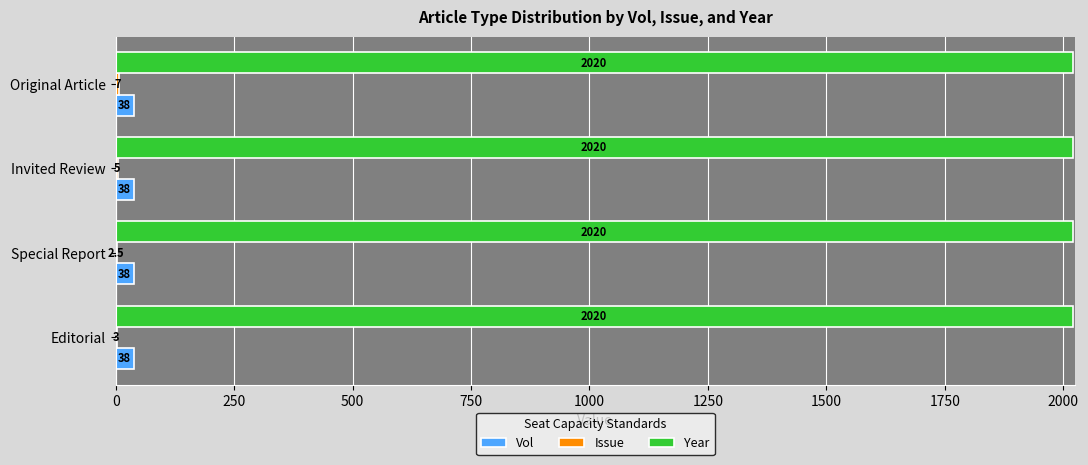

True or false: Year has a value of 822.5 at Invited Review.

False